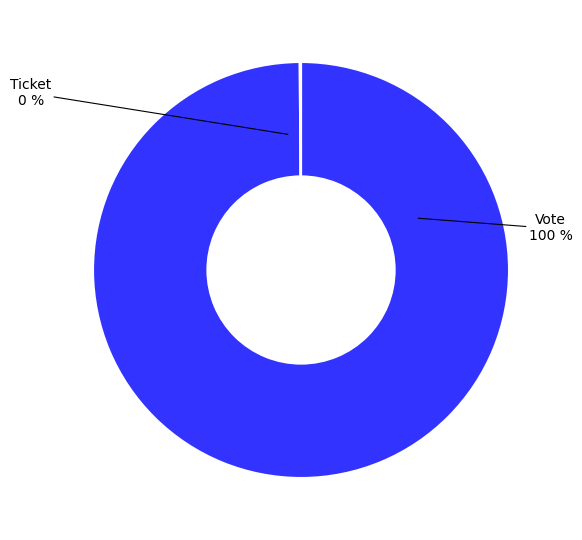

True or false: Vote accounts for 100% of the total.

True